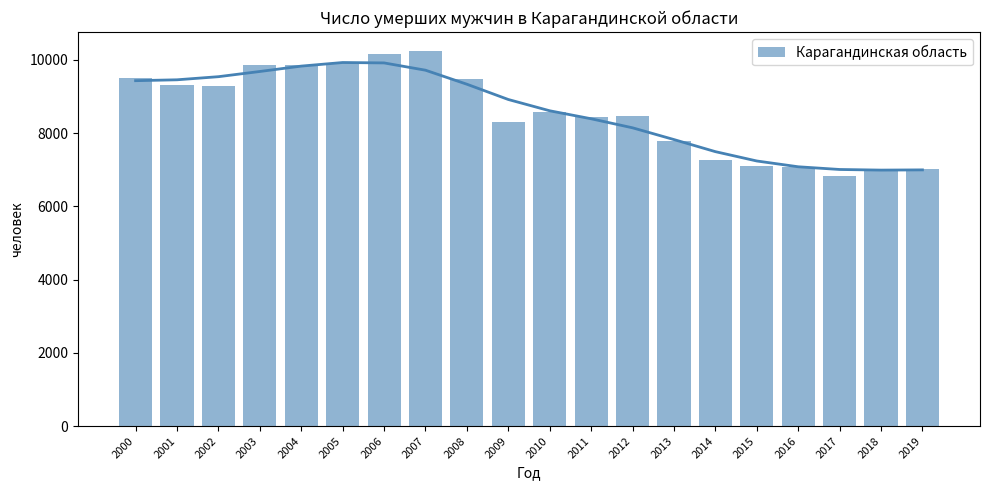

Reading right to left, what are all the values shown in this chart?

7019	7031	6823	7079	7117	7277	7788	8480	8453	8578	8300	9471	10249	10155	9913	9875	9863	9293	9304	9518